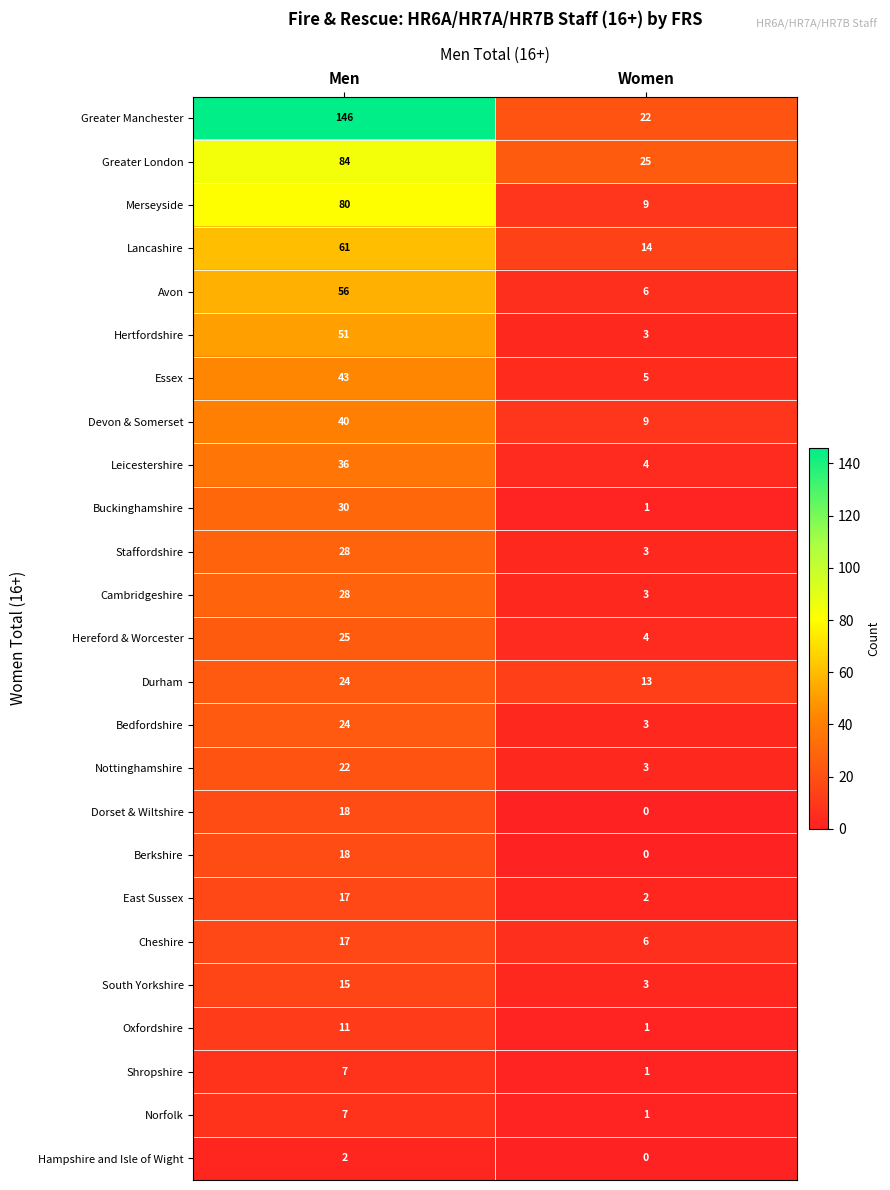

Rank the categories by Greater Manchester value from highest to lowest.

Men, Women